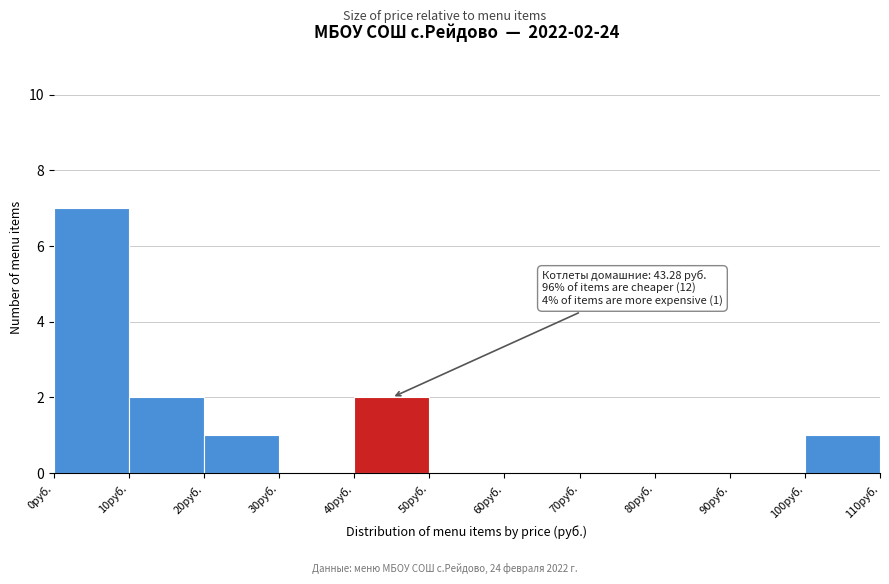

Which range on the x-axis has the tallest bar?

0 to 10